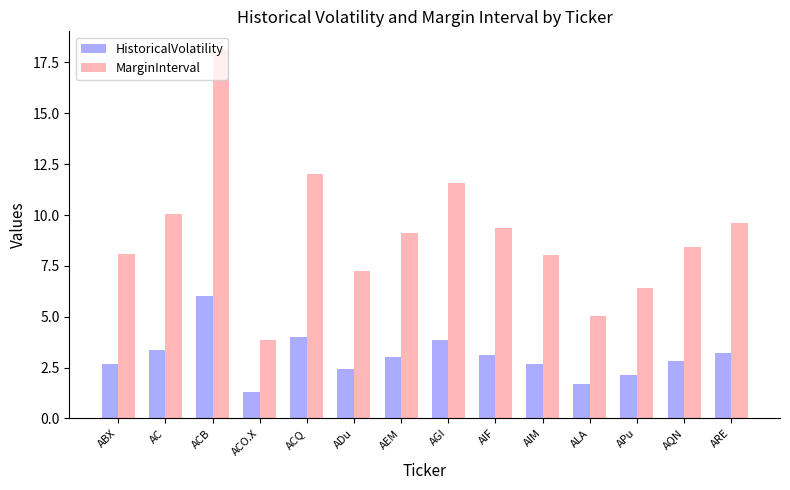

Is it true that MarginInterval equals 9.6 at ARE?

True